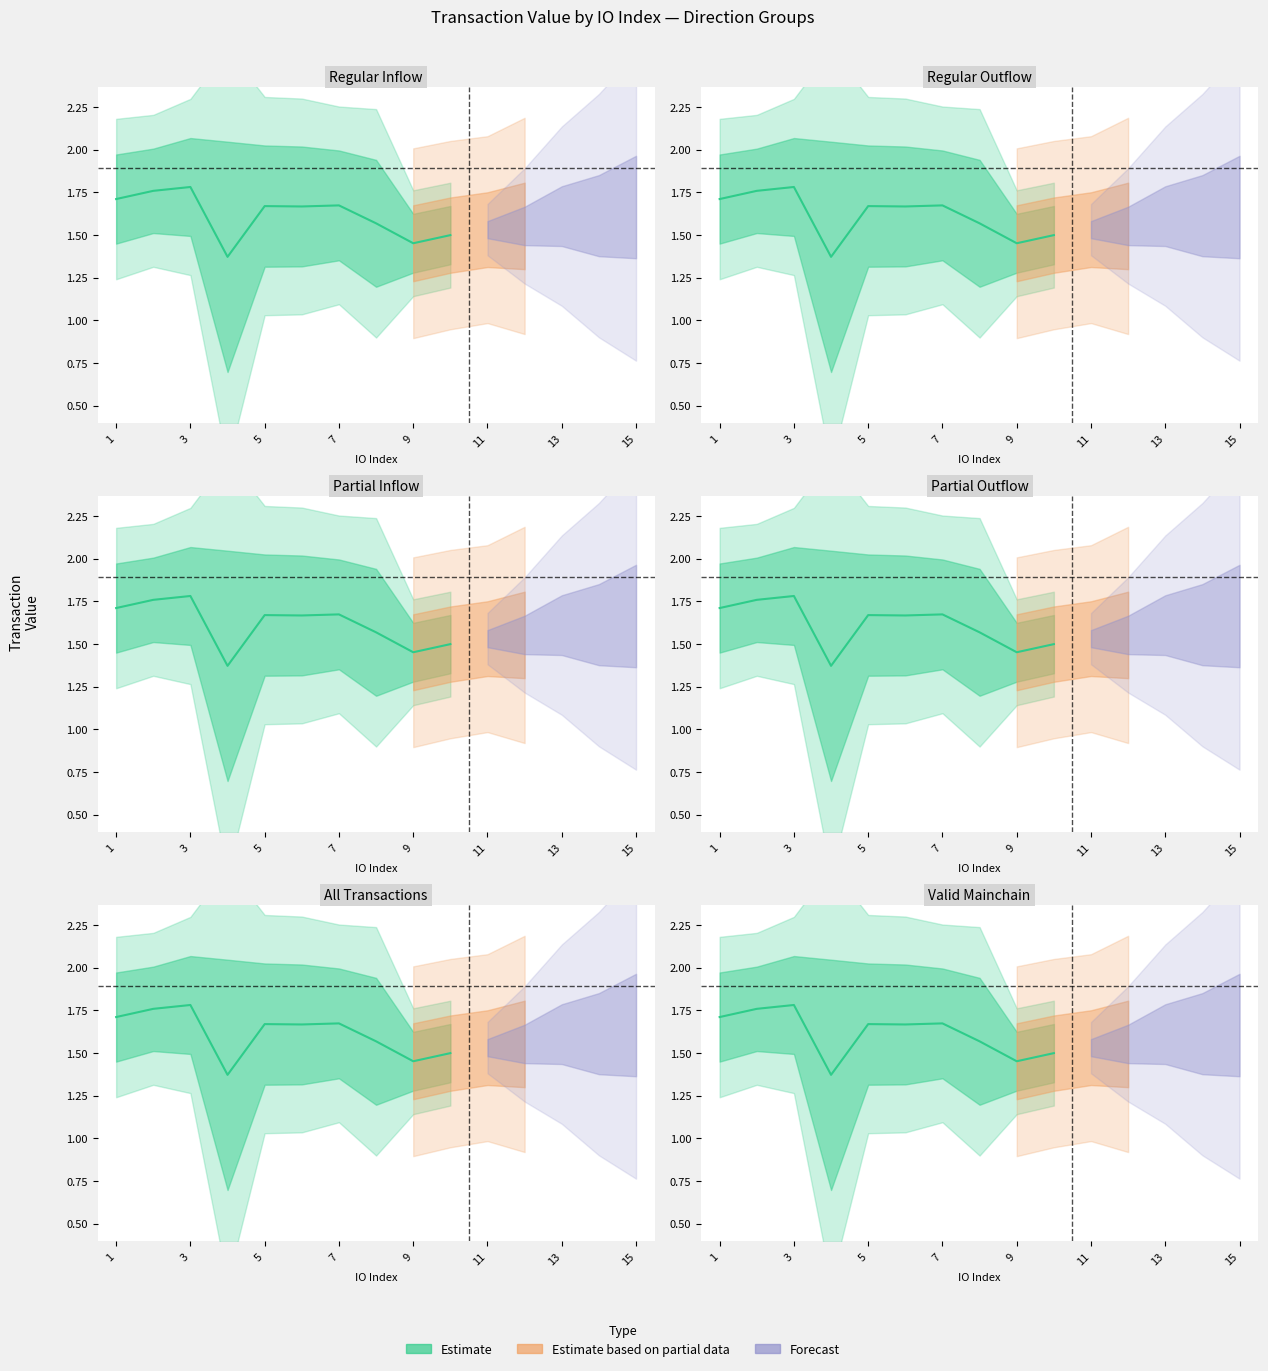

What is the average value of the Inflow series?

1.9